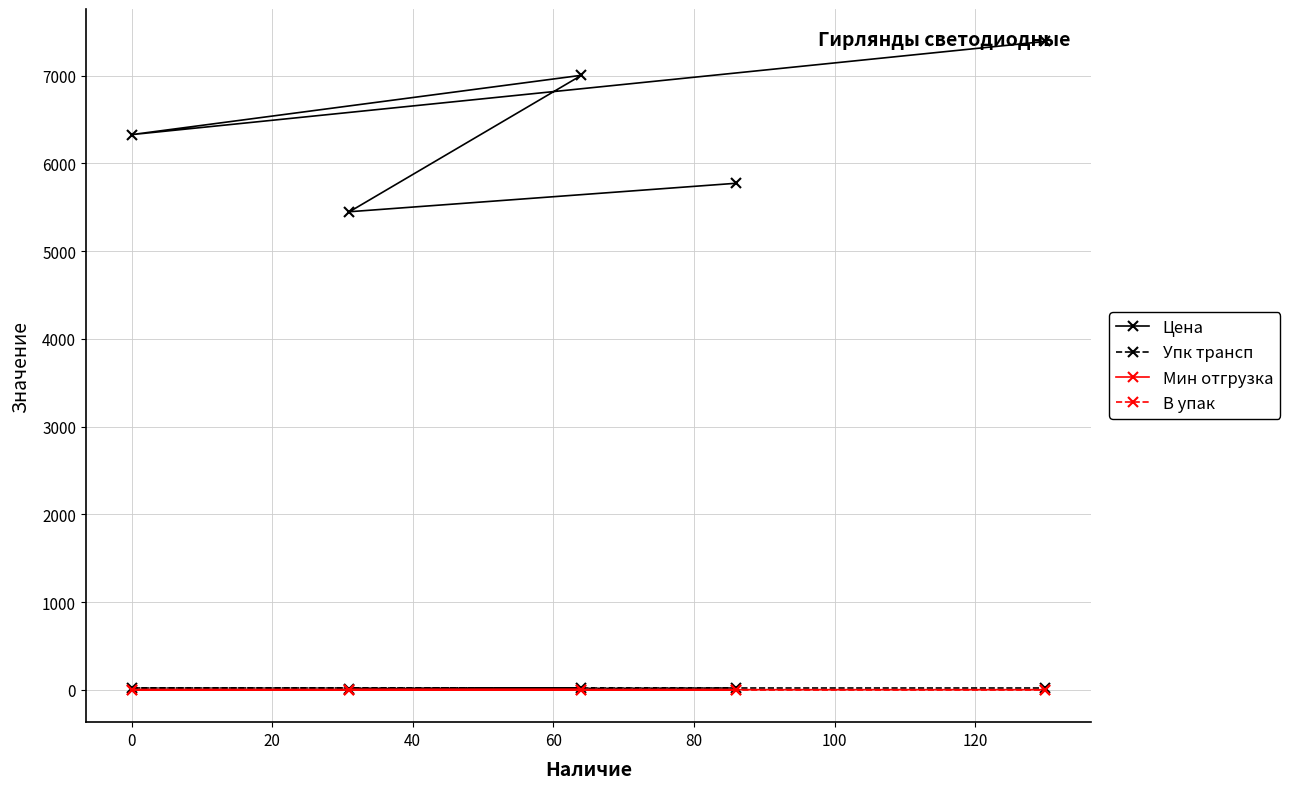

Which series has the widest spread of values?

Цена